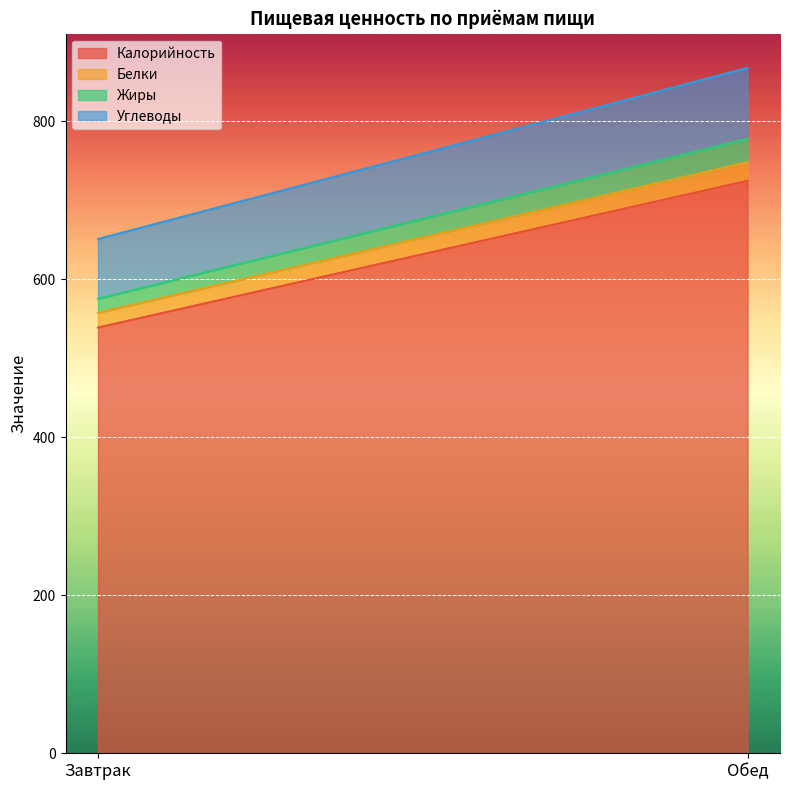

Which series changed the most between Завтрак and Обед?

Калорийность